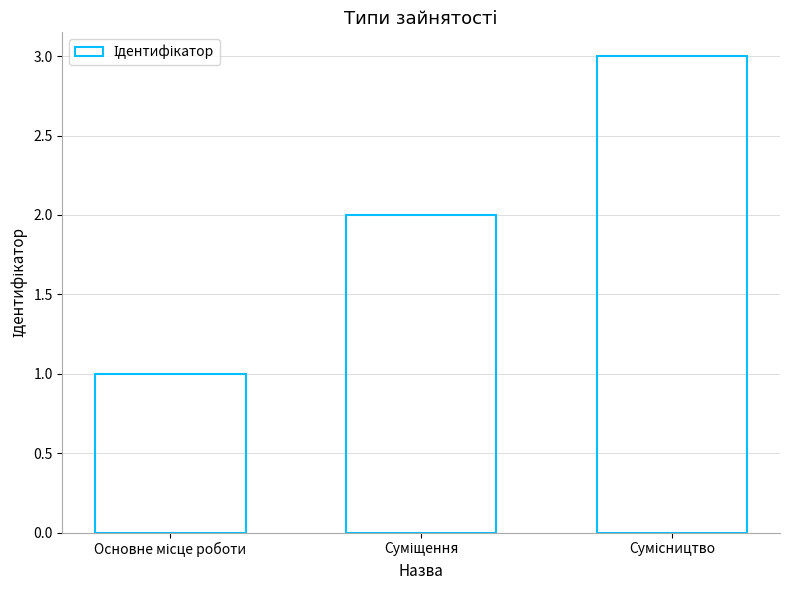

What is the greatest value displayed?

3